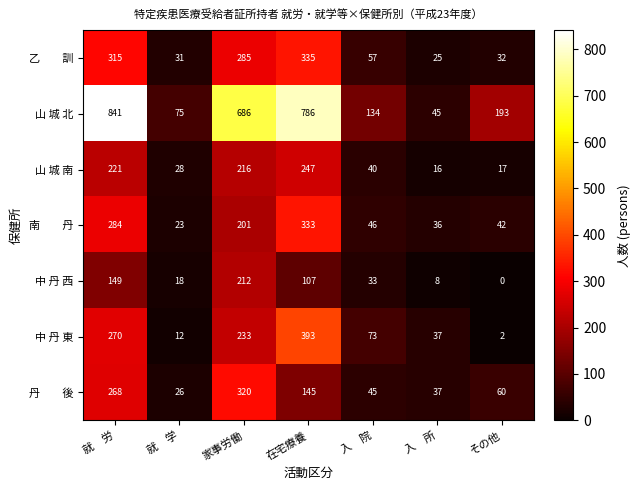

What is the difference between the highest and lowest values at 就　学?

63